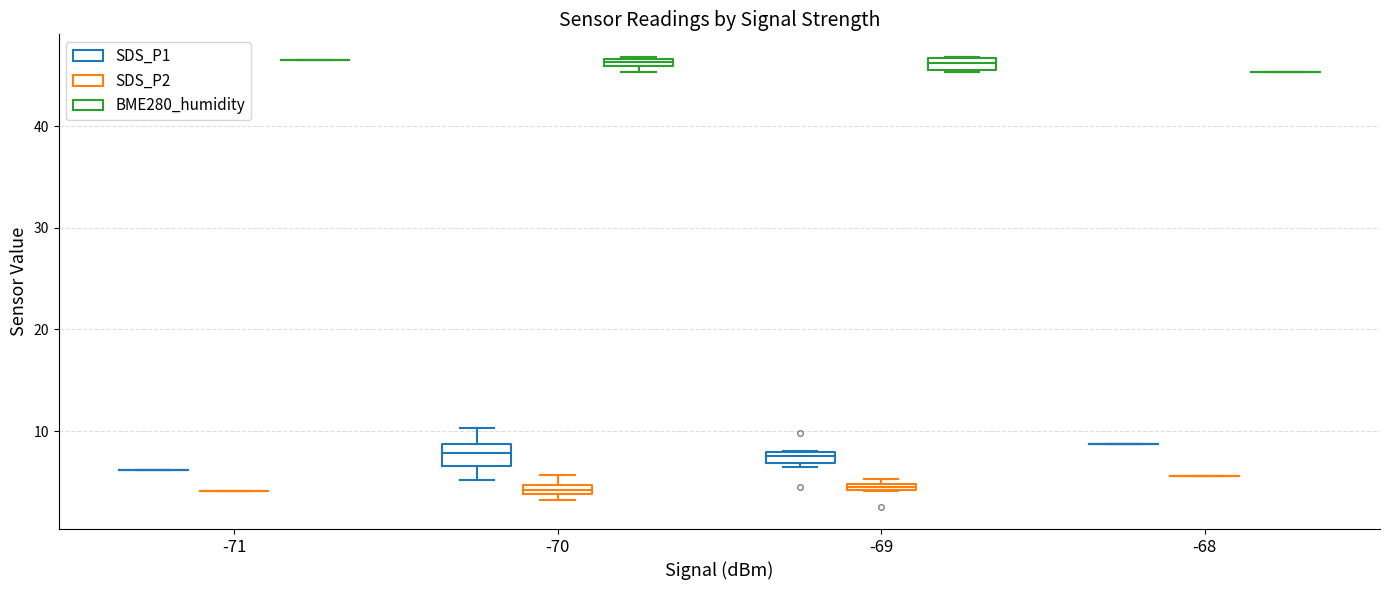

Where is the lower edge of the box for -69 (BME280_humidity) on the y-axis? The values are not printed on the chart, so give them approximately, as read against the axis.

45